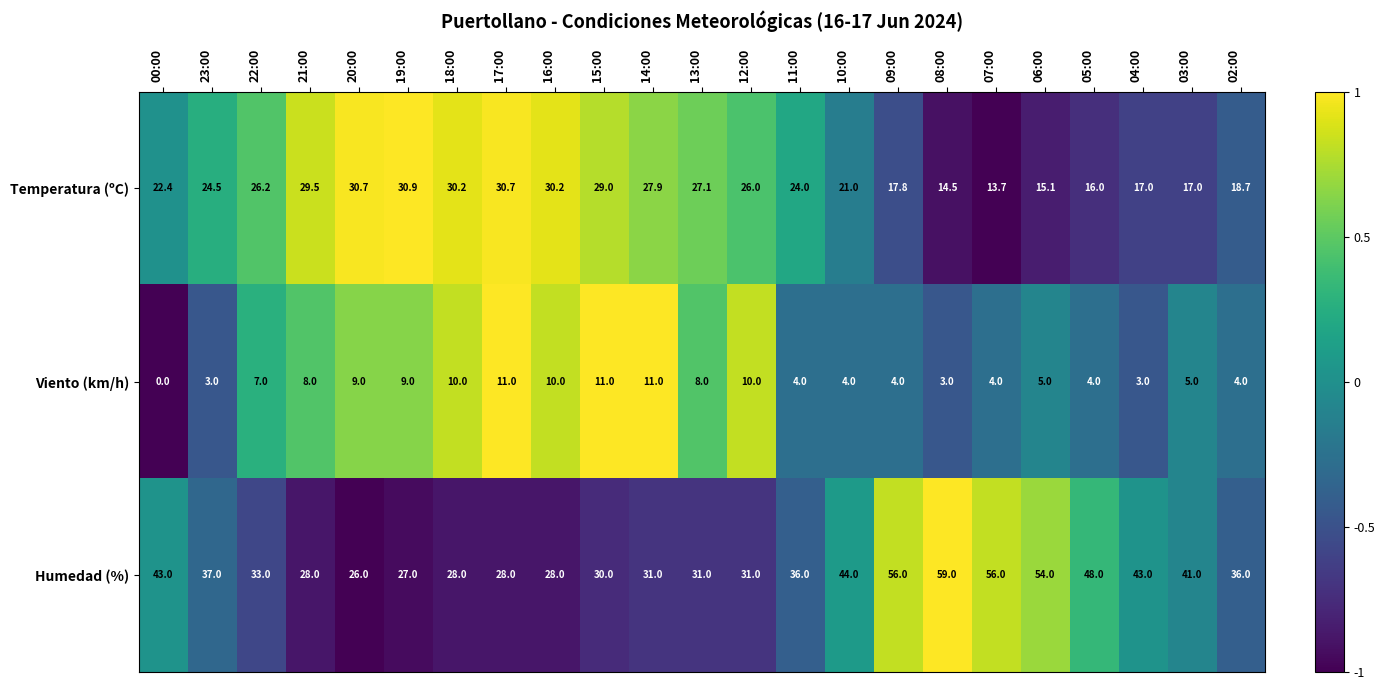

What is the difference between the maximum and second lowest values in the Humedad (%) series?

32.0